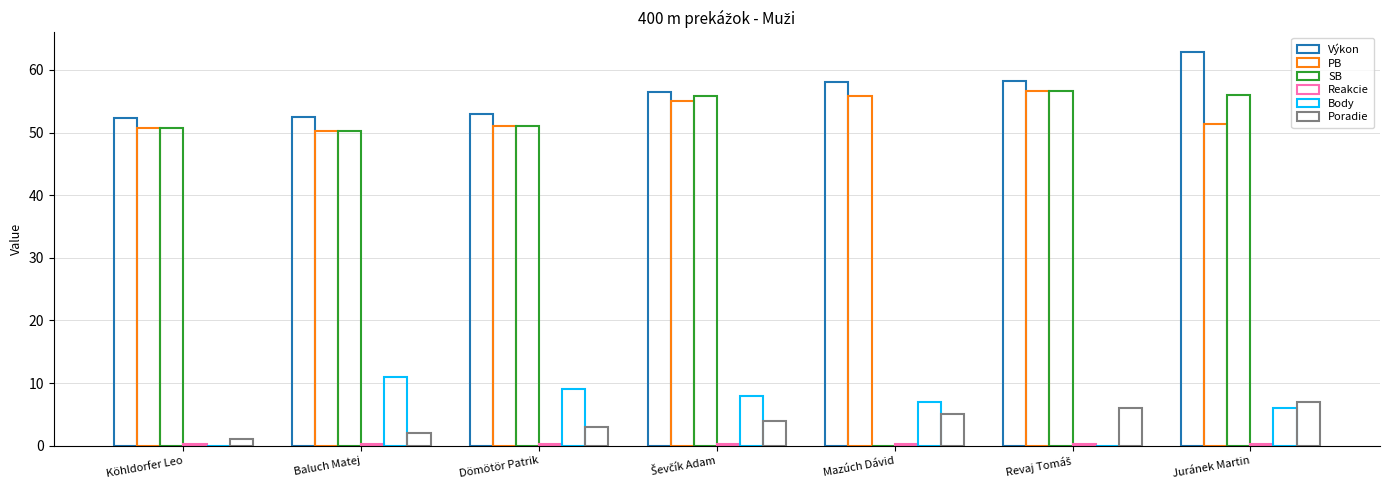

Which series changed the most between Baluch Matej and Ševčík Adam?

SB